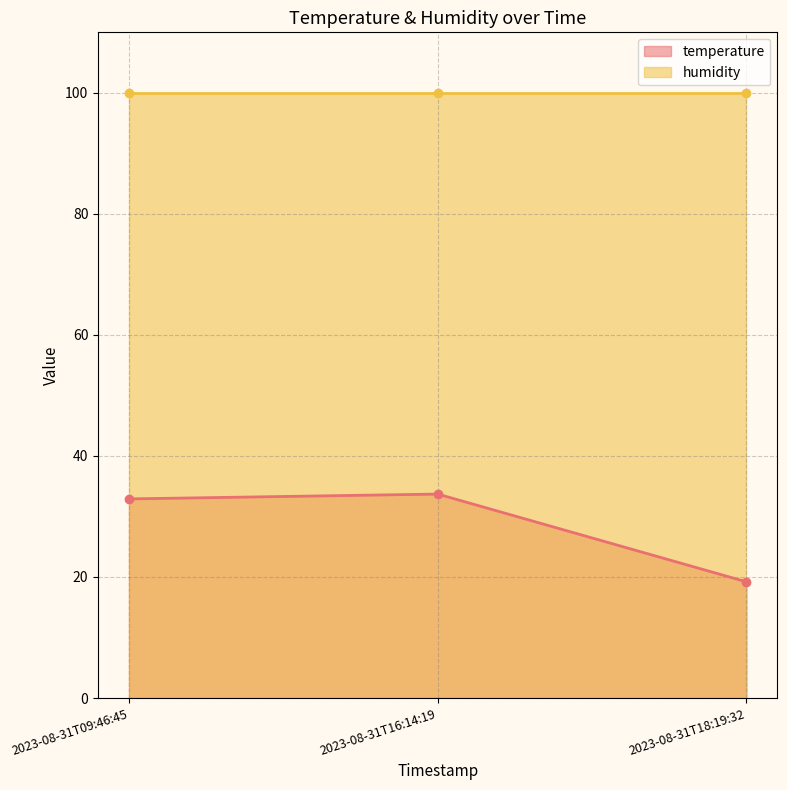

True or false: the data shows 33.7 at 2023-08-31T16:14:19.

True